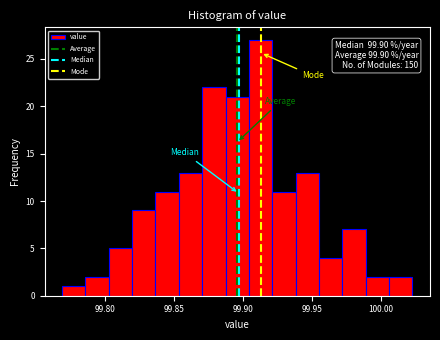

Around what value on the x-axis is the tallest bar? Give the approximate position of its centre, as read against the axis.

99.915